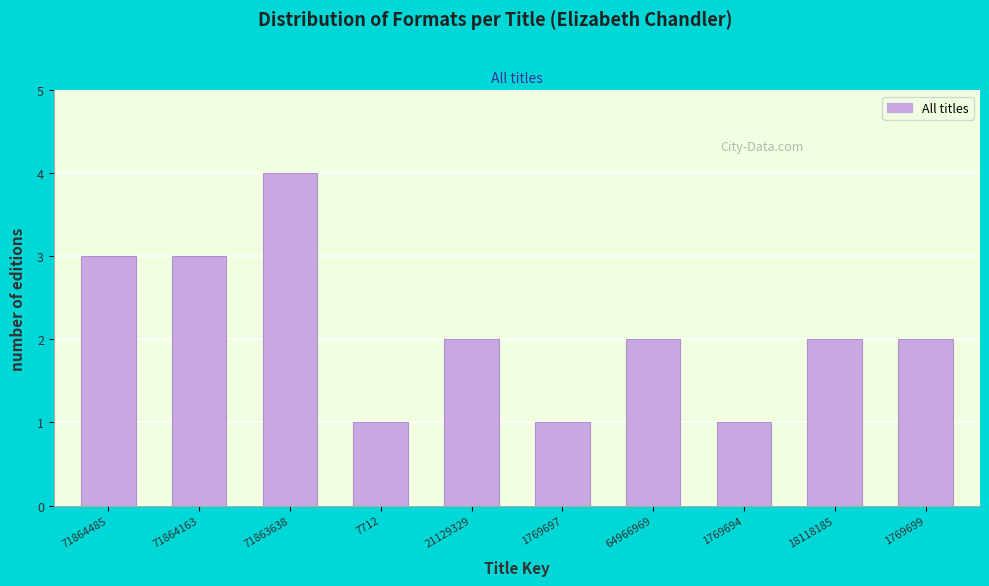

Reading right to left, transcribe all the data shown in this chart.

2	2	1	2	1	2	1	4	3	3